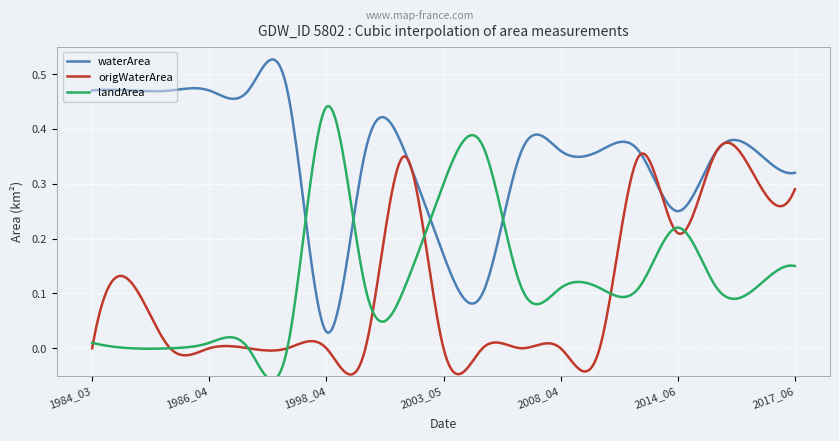

Rank the series by their maximum value, from lowest to highest.

origWaterArea, landArea, waterArea